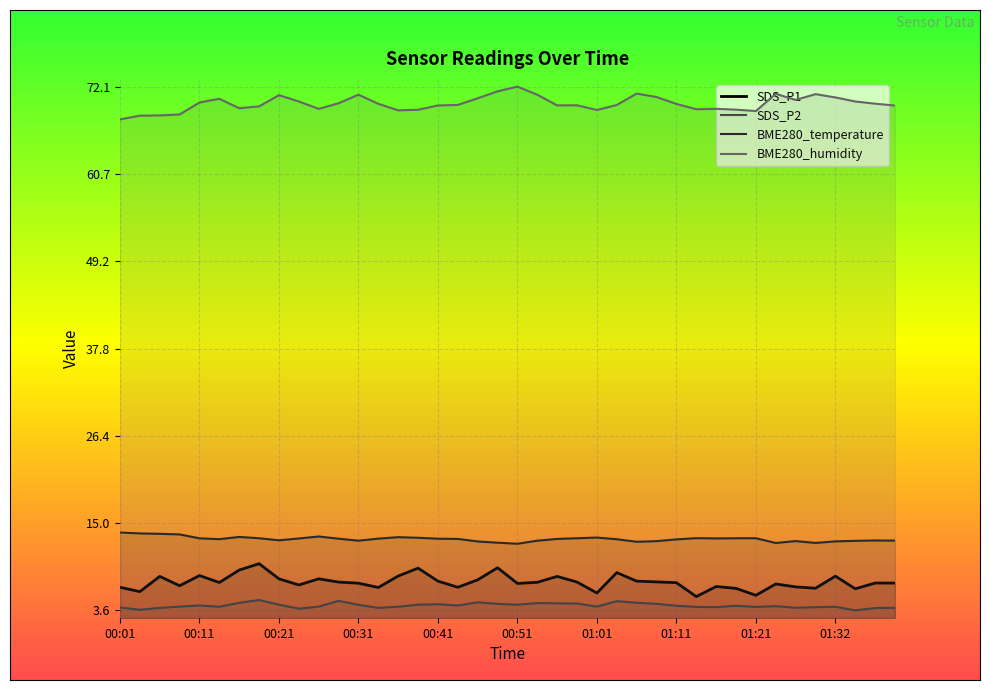

What is the total value across all series at 01:21?

91.5